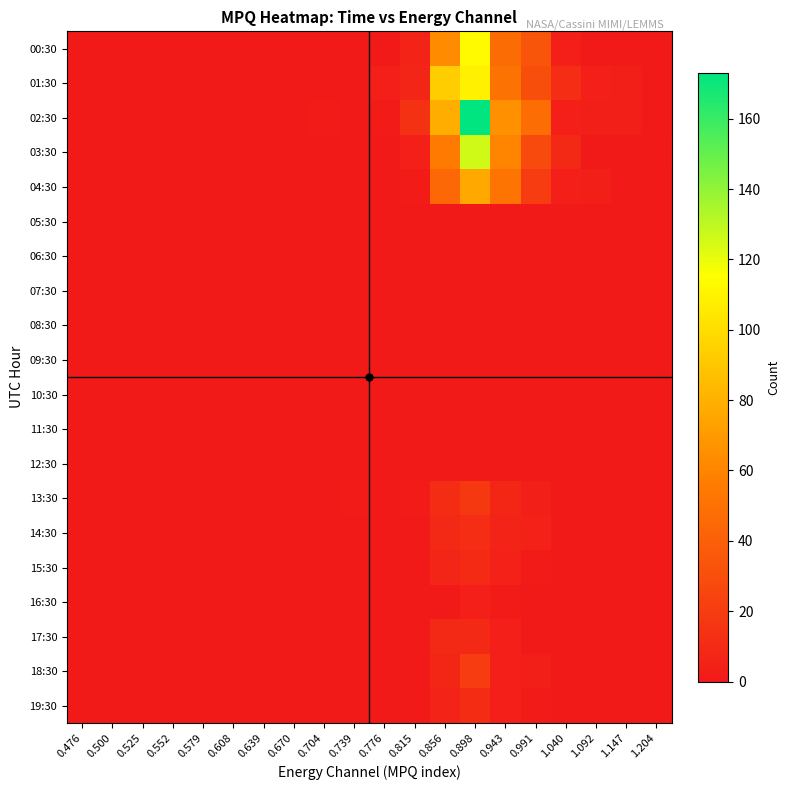

Rank the series at 0.991 from highest to lowest value.

02:30, 00:30, 01:30, 03:30, 04:30, 14:30, 13:30, 18:30, 15:30, 19:30, 17:30, 05:30, 06:30, 07:30, 08:30, 09:30, 10:30, 11:30, 12:30, 16:30